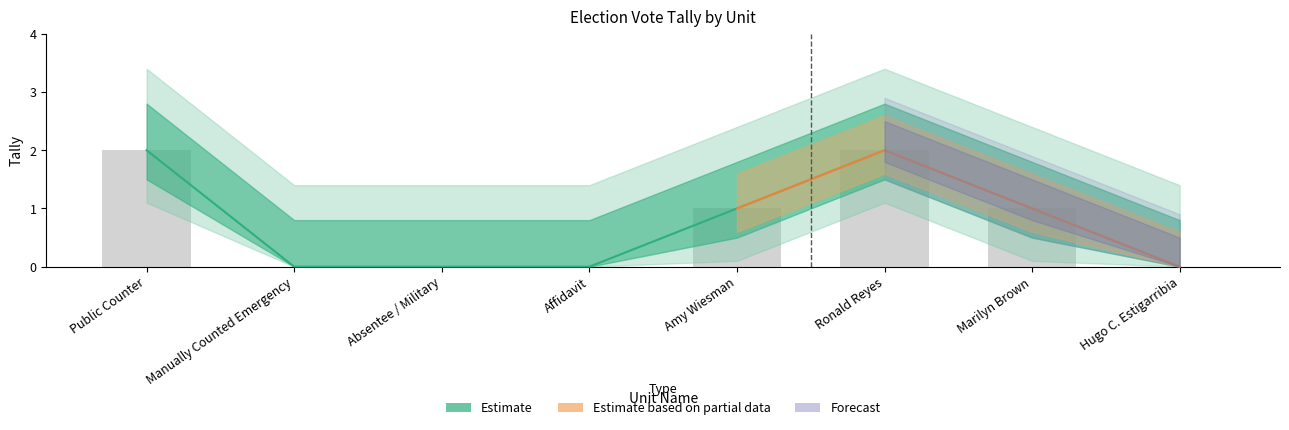

True or false: the data shows 1 at Ronald Reyes.

False